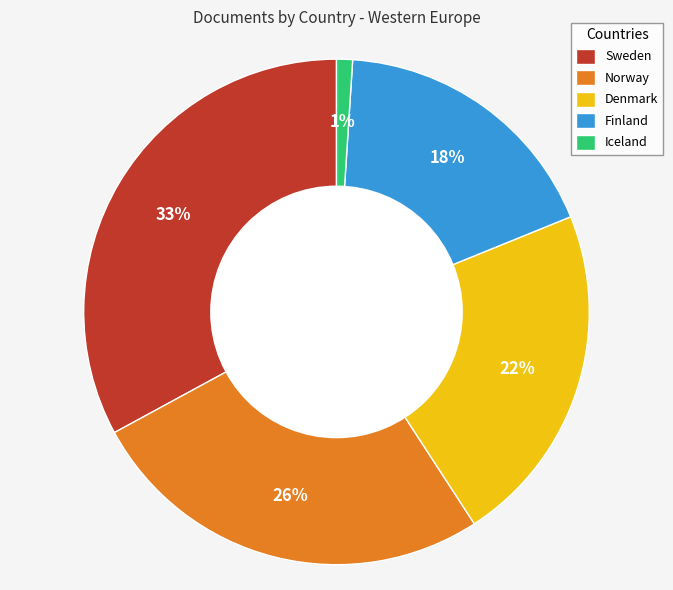

To the nearest percent, what is the difference between the Finland and Sweden slice percentages?

15%